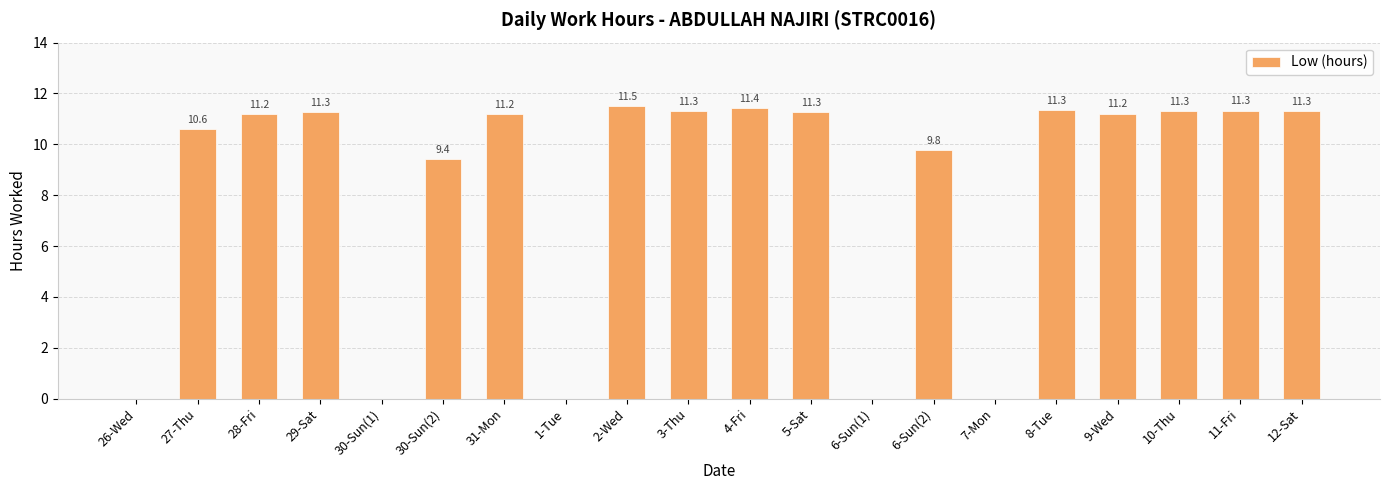

Which has a higher value, 3-Thu or 27-Thu?

3-Thu